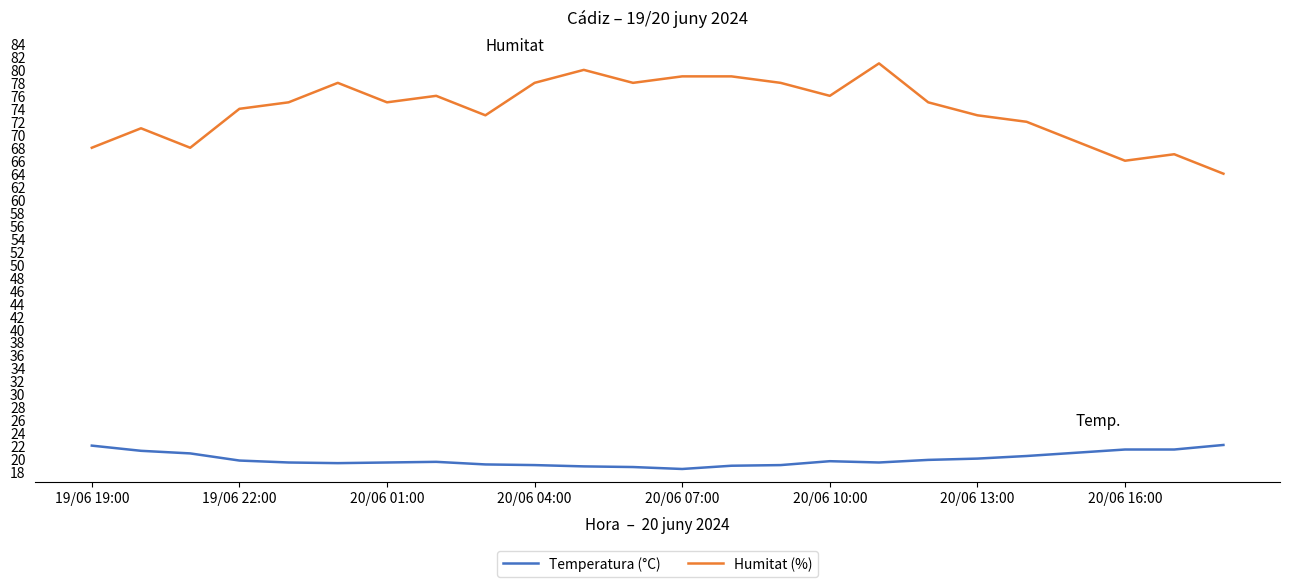

What is the difference between the maximum and minimum values in the Temperatura (°C) series?

3.7